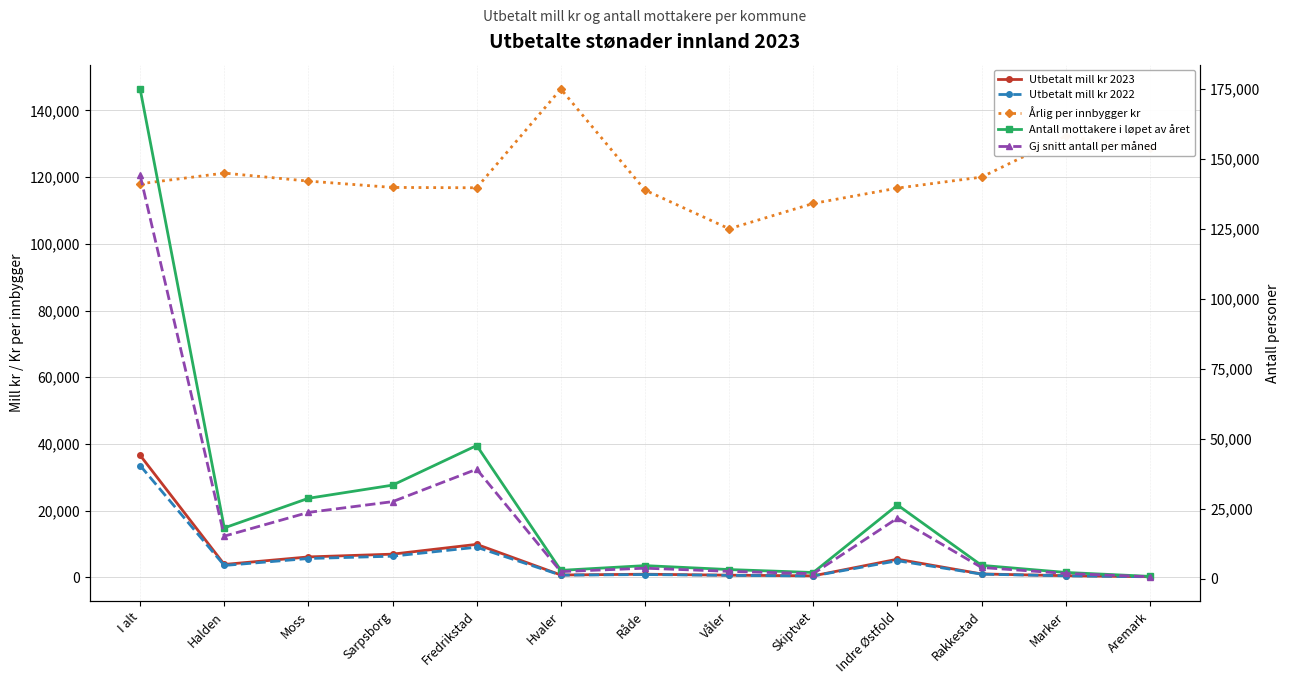

Is it true that Antall mottakere i løpet av året equals 7590.2 at Rakkestad?

False